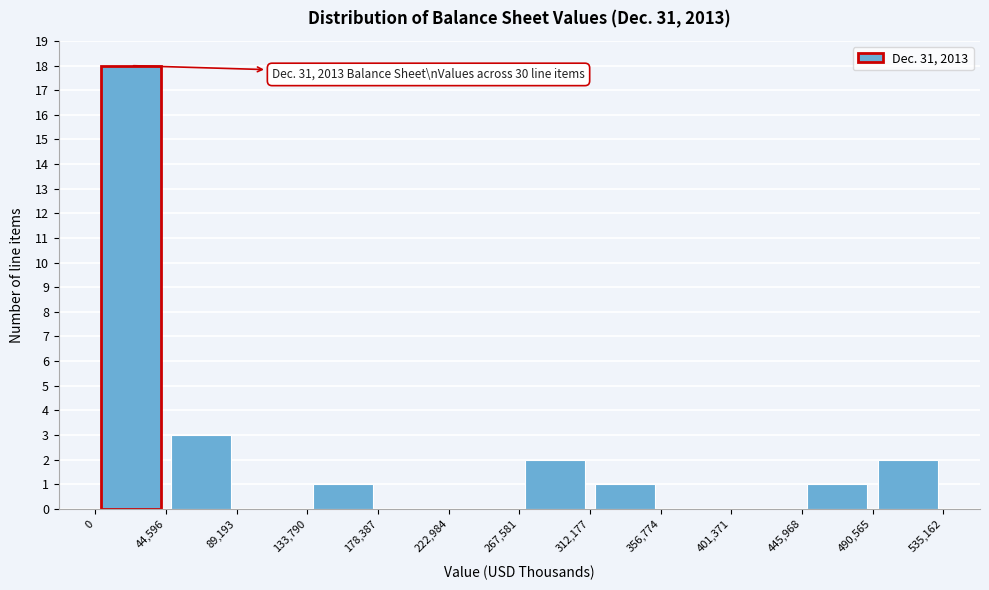

Which range on the x-axis has the tallest bar?

0 to 44,596